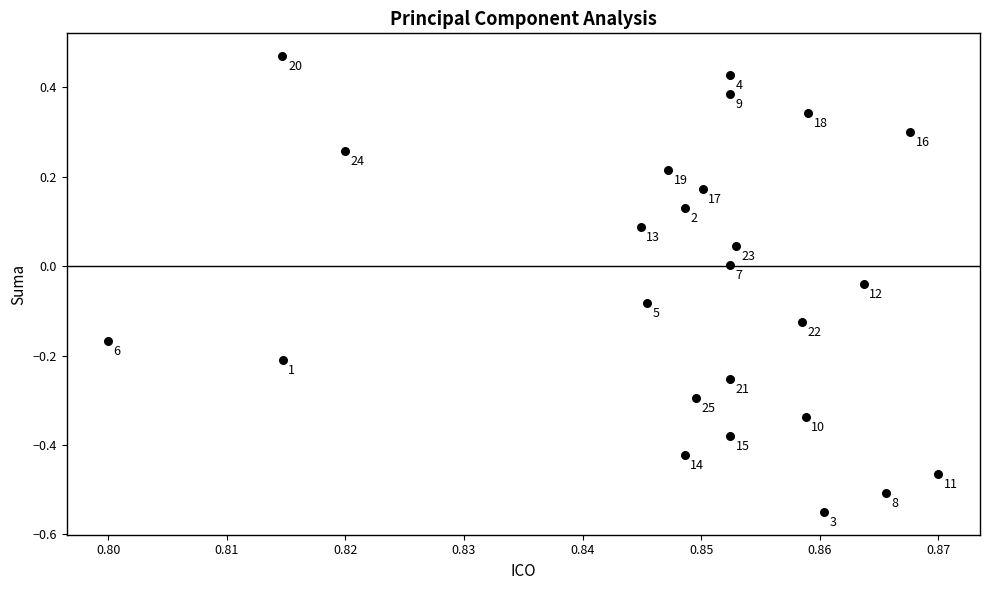

What is the range of Y values (max minus min)?

1.0